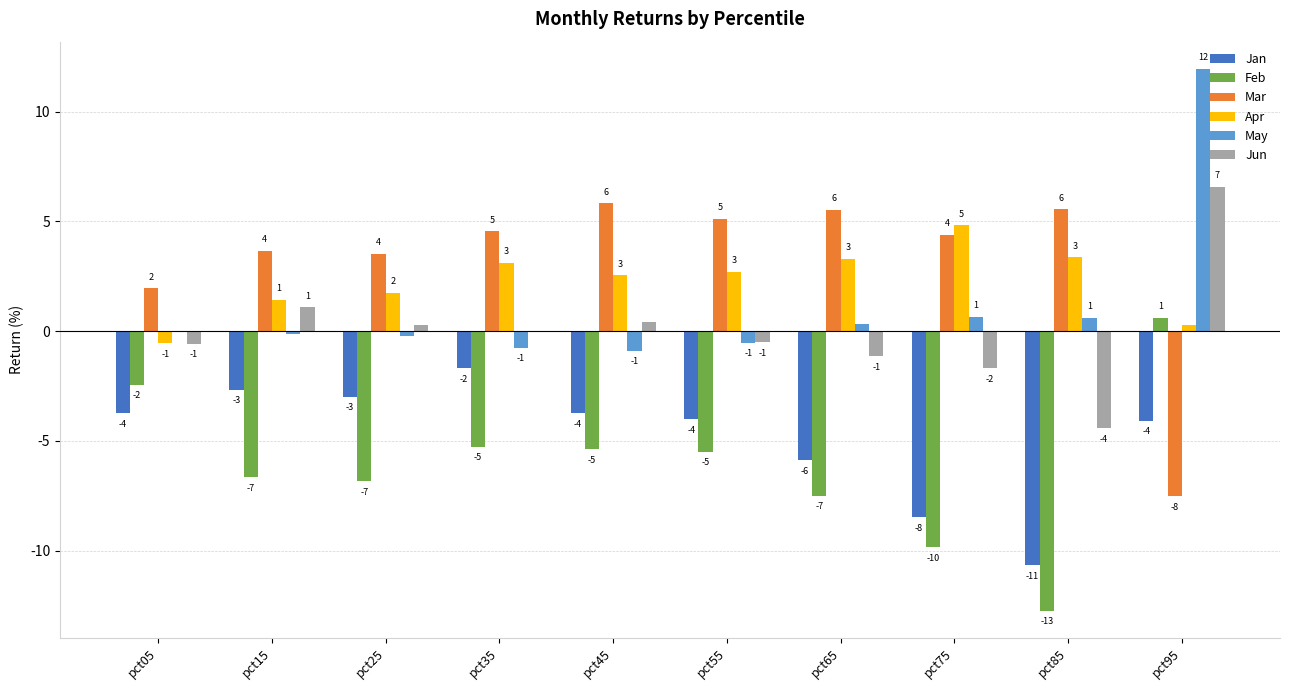

What are all the series names shown in the legend?

Jan, Feb, Mar, Apr, May, Jun